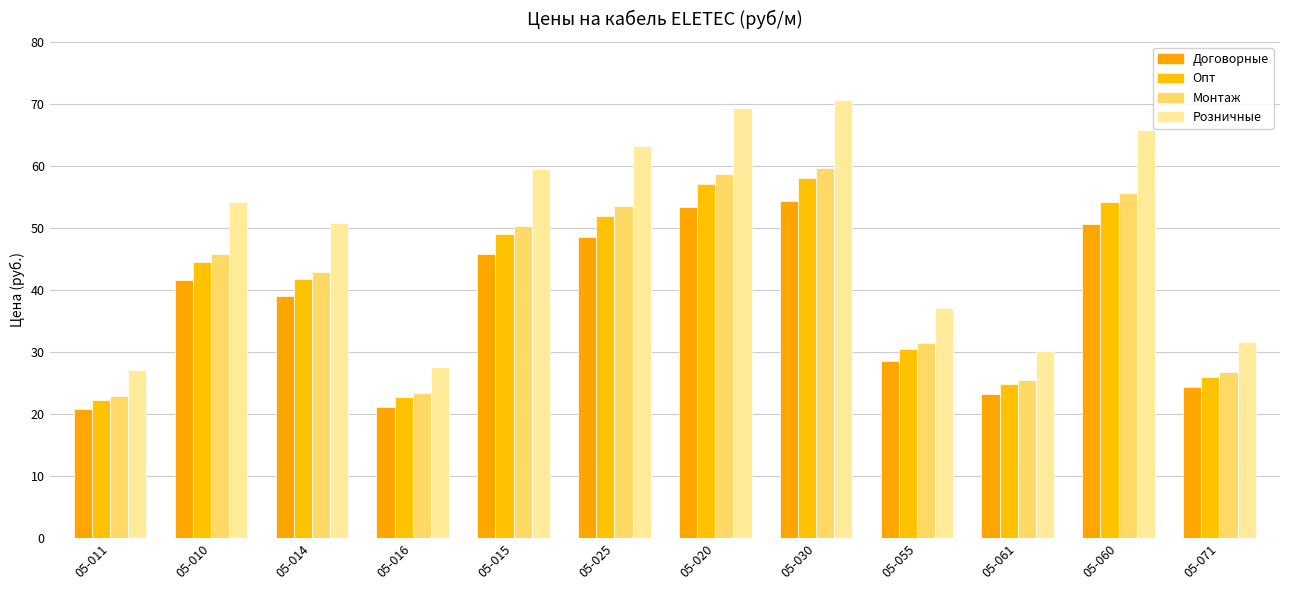

Reading left to right, transcribe all the data shown in this chart.

Договорные: 20.8	41.6	39.0	21.2	45.8	48.6	53.3	54.3	28.5	23.2	50.6	24.3
Опт: 22.2	44.5	41.8	22.7	49.0	52.0	57.1	58.1	30.5	24.9	54.1	26.0
Монтаж: 22.9	45.8	43.0	23.3	50.4	53.5	58.7	59.7	31.4	25.6	55.6	26.7
Розничные: 27.0	54.1	50.8	27.6	59.5	63.2	69.3	70.6	37.1	30.2	65.7	31.6